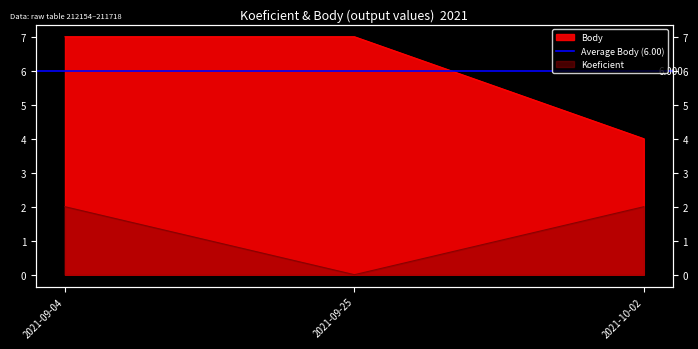

Rank the series at 2021-09-25 from highest to lowest value.

Body, Koeficient